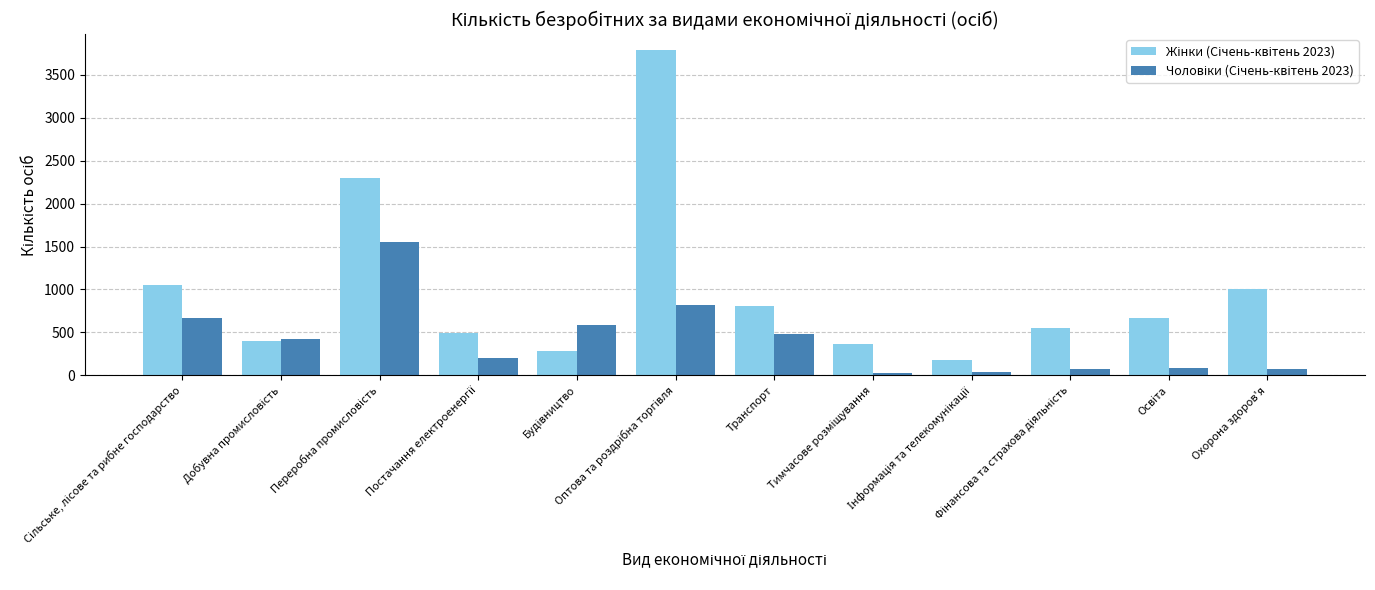

What is the maximum value shown in the chart?

3783